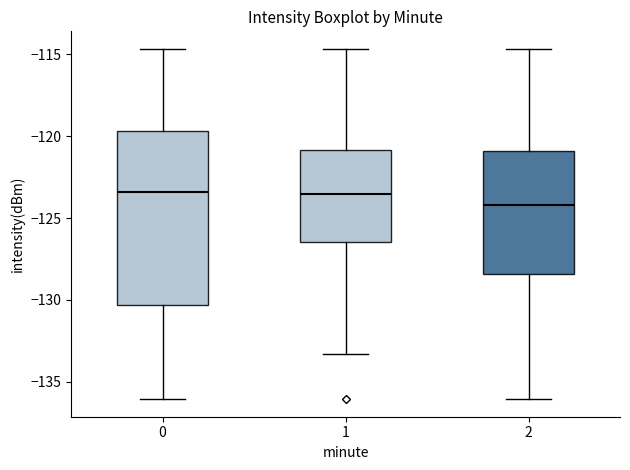

Where does the lower whisker of the box at x = 0 end on the y-axis? The values are not printed on the chart, so give them approximately, as read against the axis.

-136.0